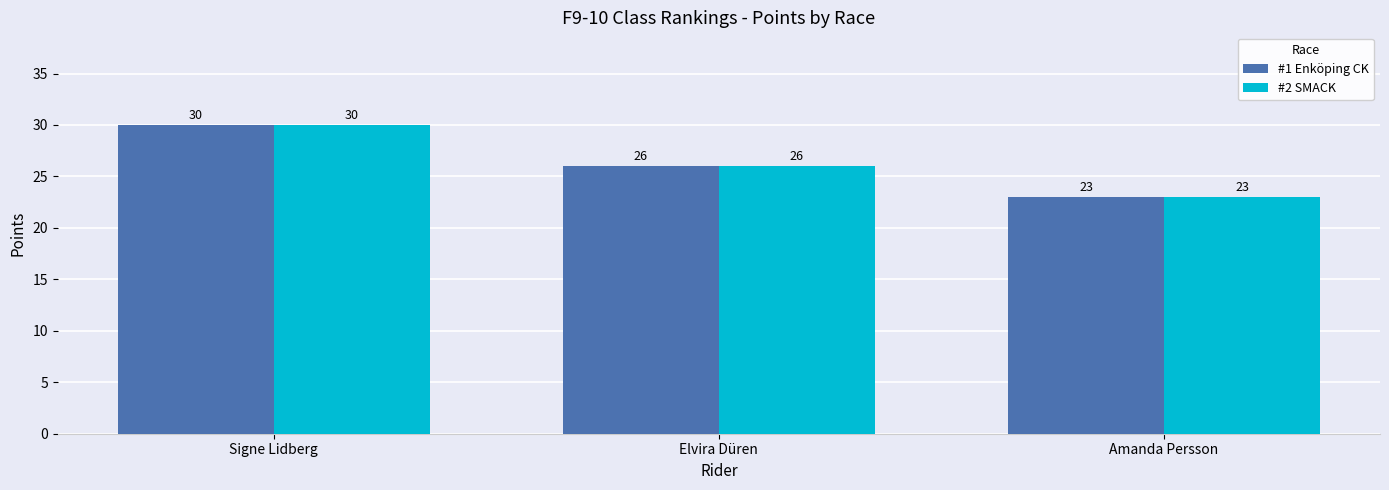

How many groups of bars are there?

3